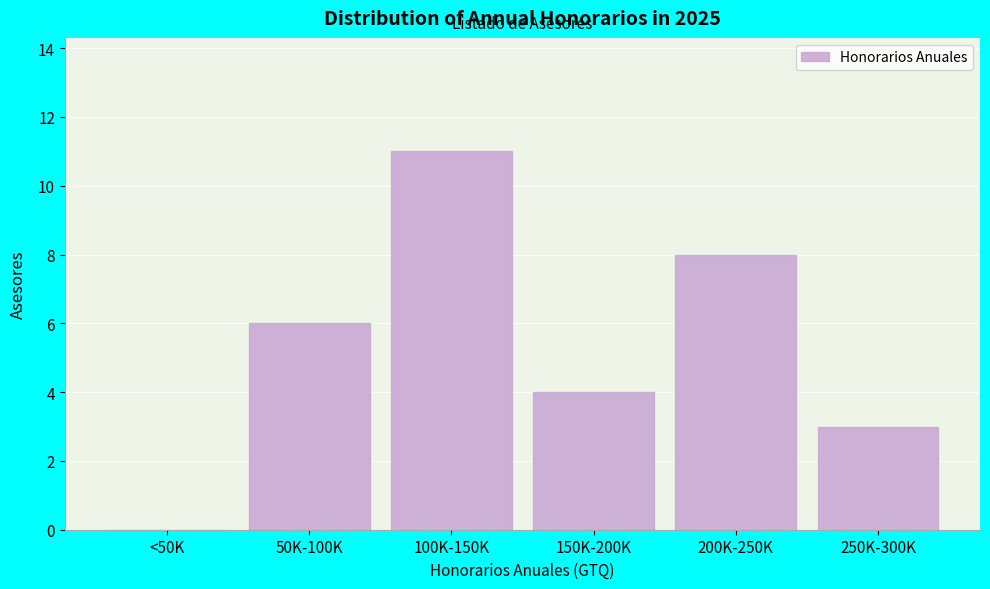

Reading left to right, list all the values displayed in this chart.

<50K=0	50K-100K=6	100K-150K=11	150K-200K=4	200K-250K=8	250K-300K=3